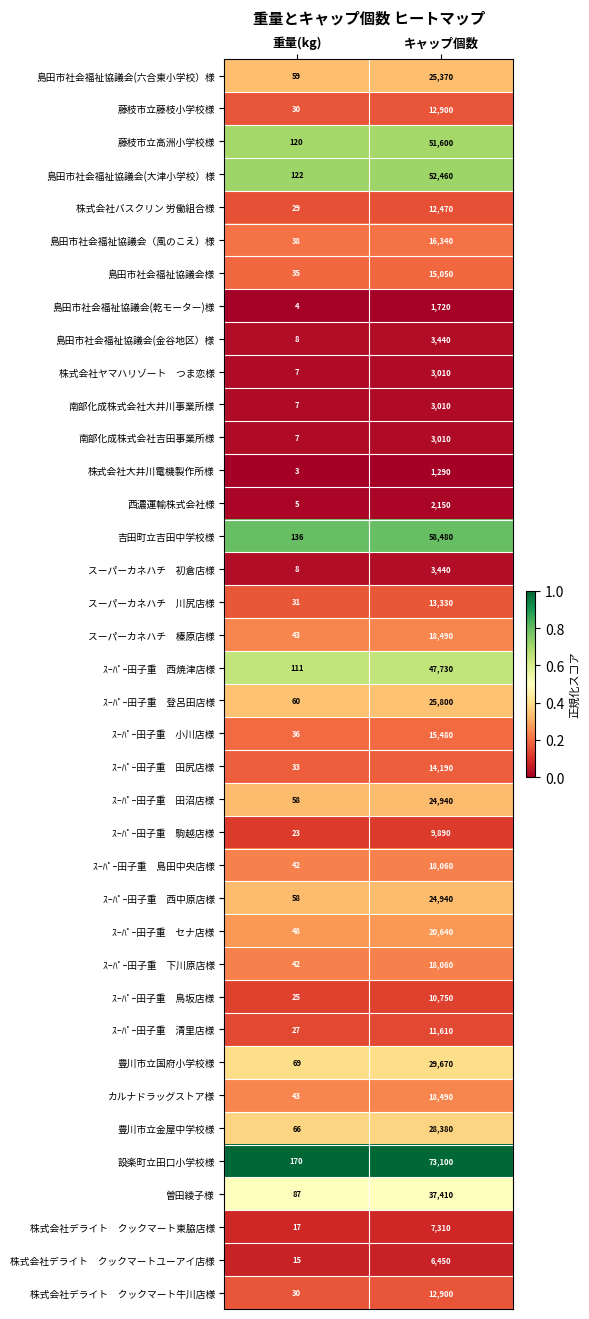

What is the total value across all series at 重量(kg)?

1752